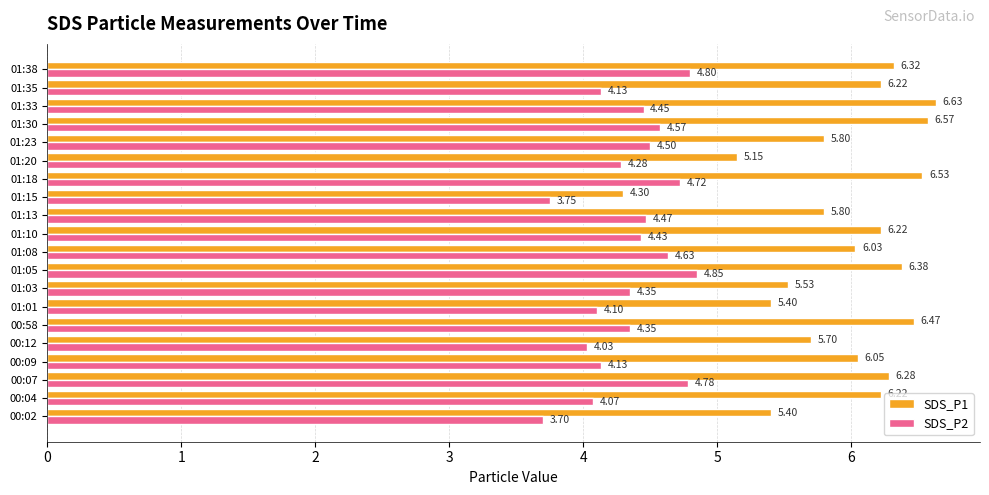

Is the value of SDS_P1 at 01:01 greater than the value of SDS_P2 at 00:09?

Yes